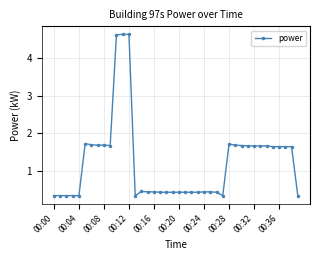

What is the difference between the maximum and second lowest values?

4.3